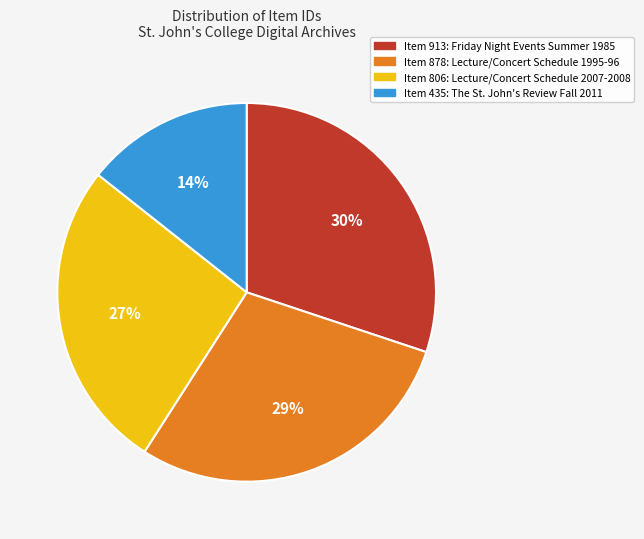

How many segments does this pie chart have?

4